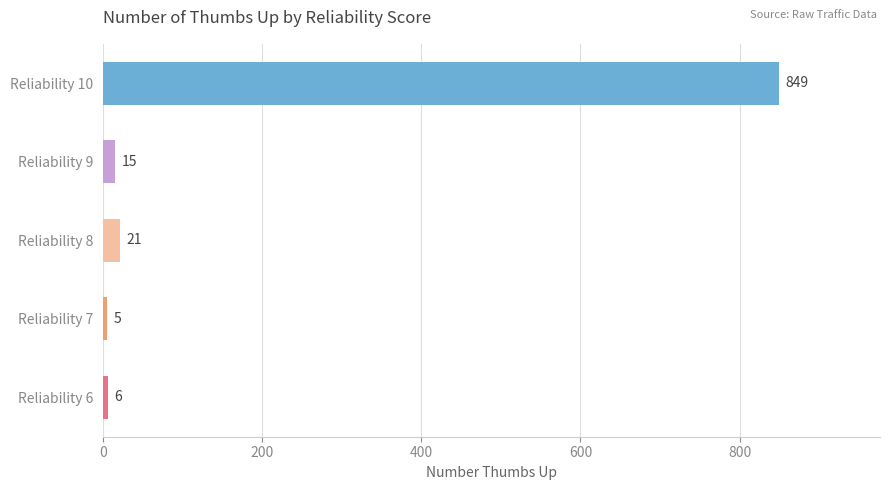

How many categories are shown in the chart?

5